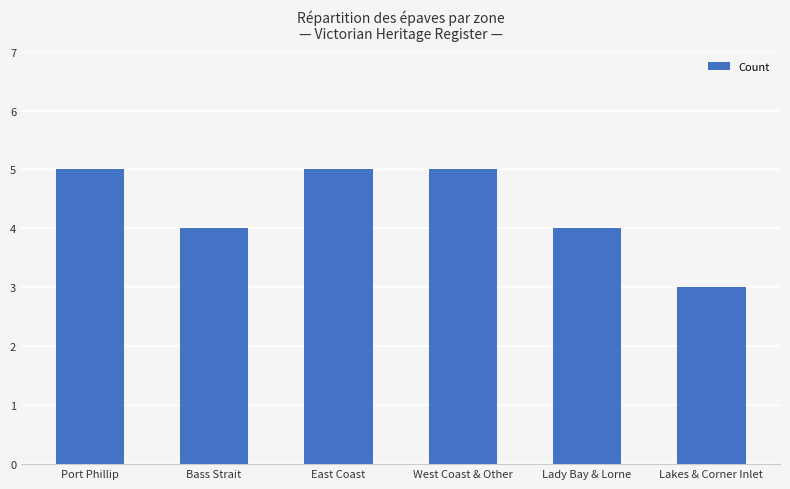

What position from the left is Lakes & Corner Inlet?

6